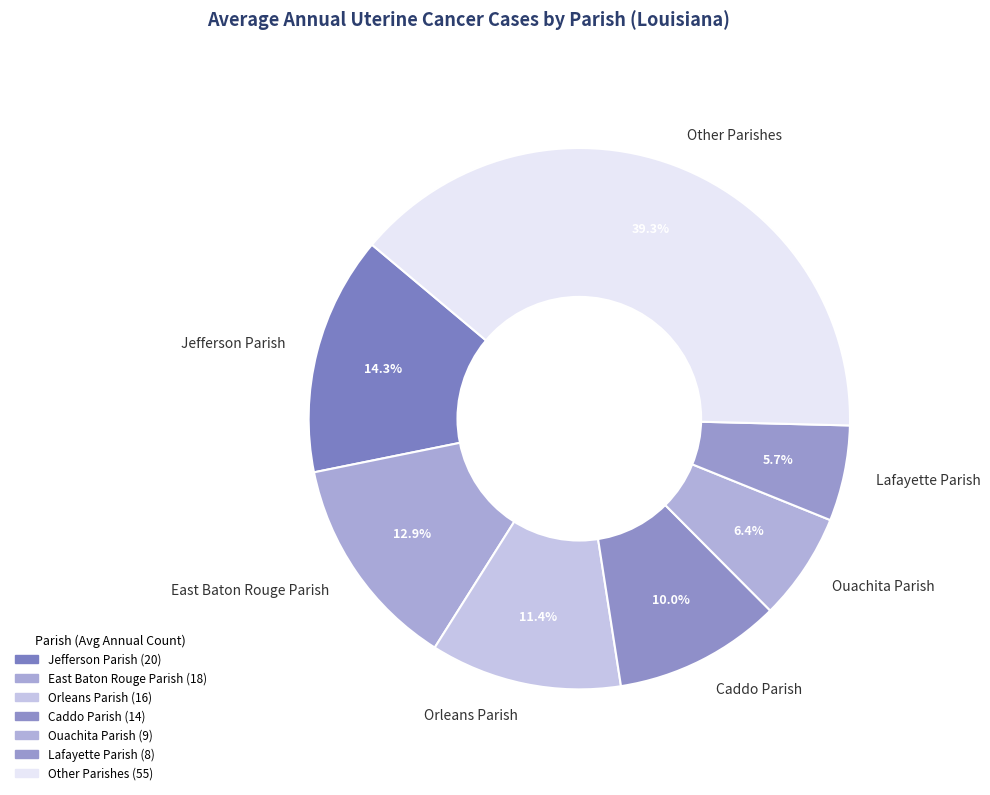

Rank the categories by value from highest to lowest.

Other Parishes, Jefferson Parish, East Baton Rouge Parish, Orleans Parish, Caddo Parish, Ouachita Parish, Lafayette Parish